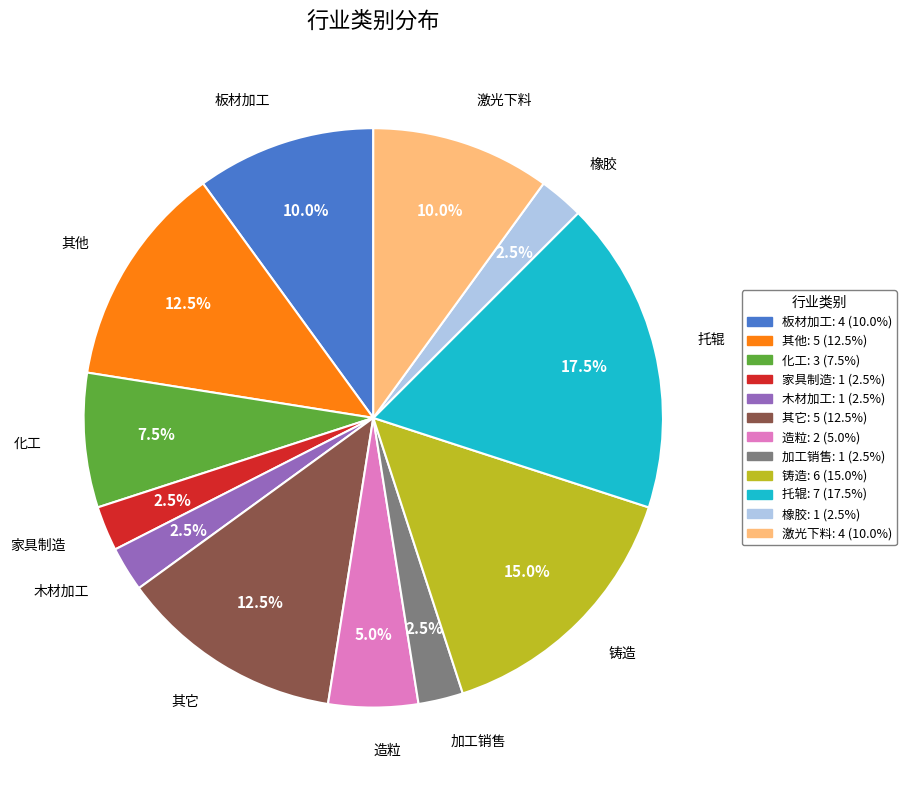

Which has a higher value, 托辊 or 家具制造?

托辊